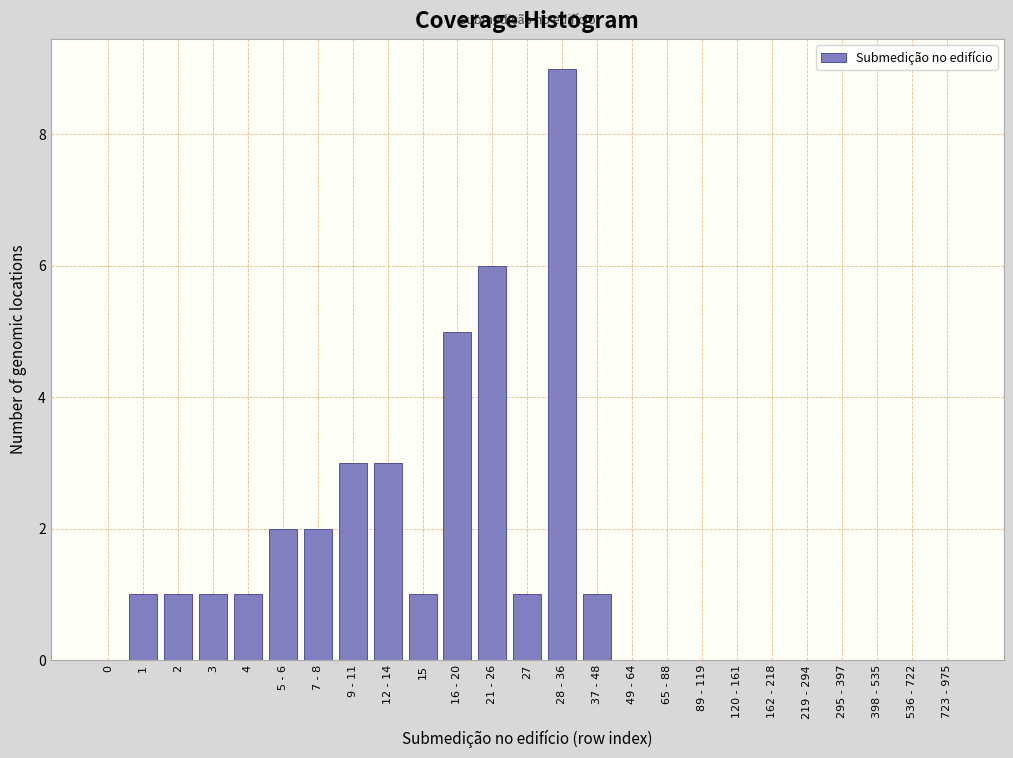

Reading left to right, extract all data points from this chart.

0=0	1=1	2=1	3=1	4=1	5 - 6=2	7 - 8=2	9 - 11=3	12 - 14=3	15=1	16 - 20=5	21 - 26=6	27=1	28 - 36=9	37 - 48=1	49 - 64=0	65 - 88=0	89 - 119=0	120 - 161=0	162 - 218=0	219 - 294=0	295 - 397=0	398 - 535=0	536 - 722=0	723 - 975=0